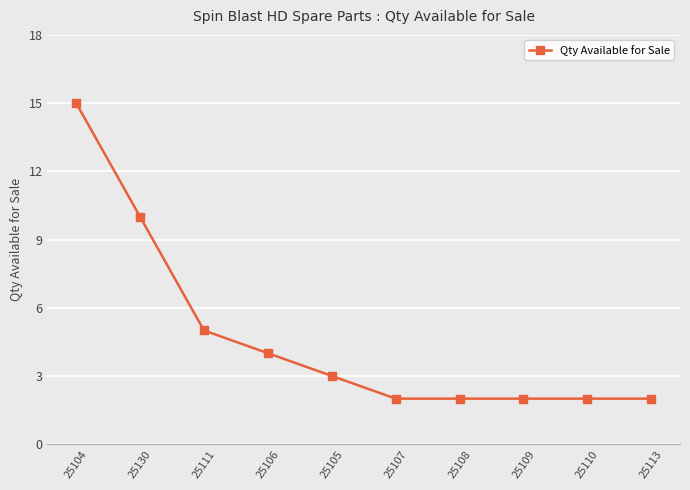

True or false: the data has more than 2 interior local peaks.

False